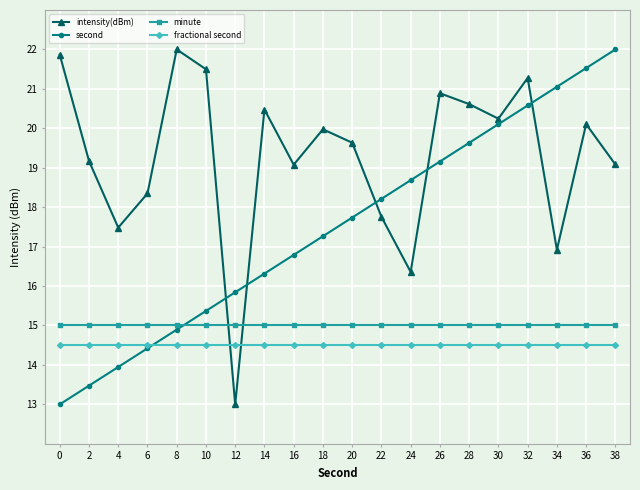

What is the value of the intensity(dBm) point at the 2nd from the left?

19.2